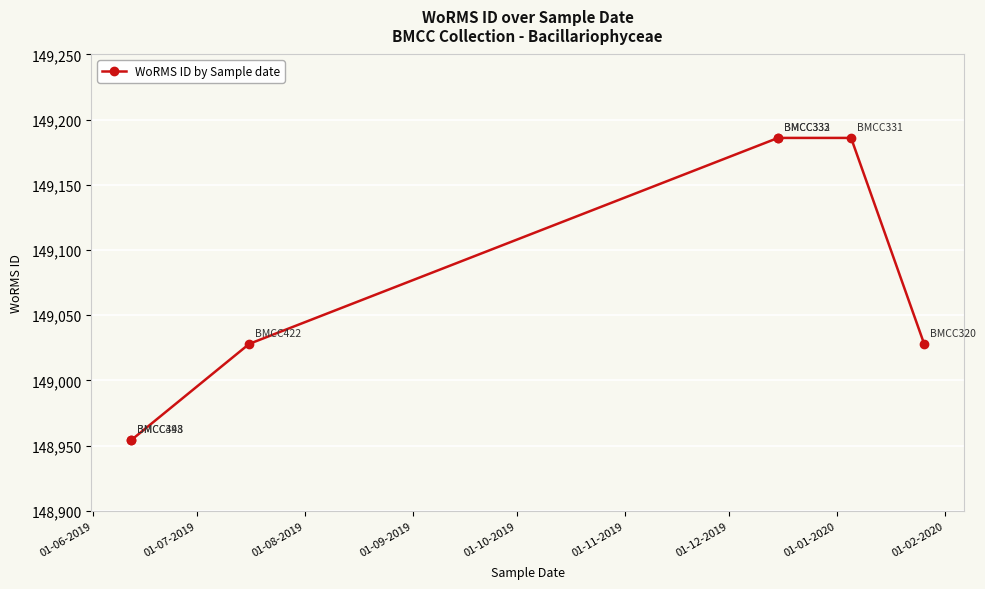

Which category has the lowest value across all series?

01-06-2019